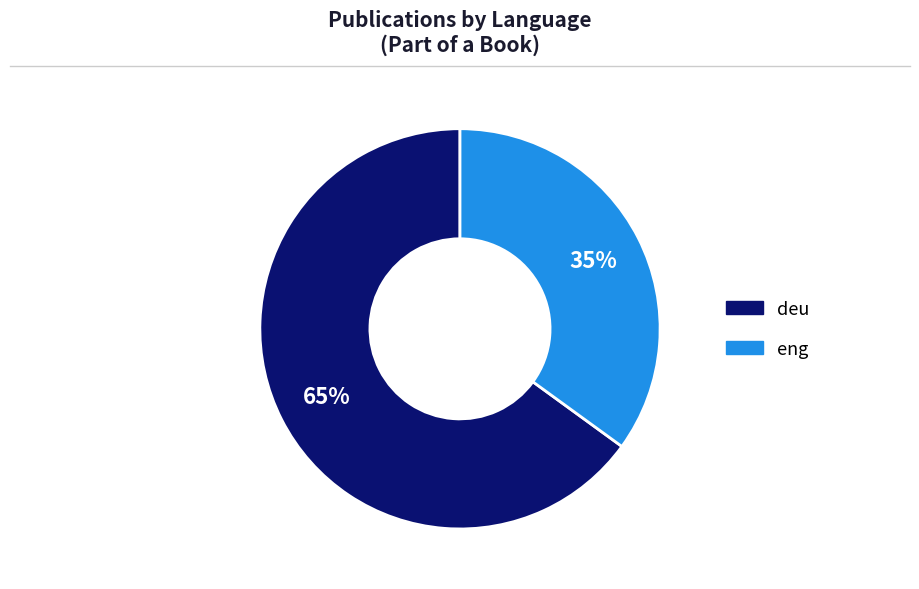

To the nearest percent, what portion does deu represent?

65%